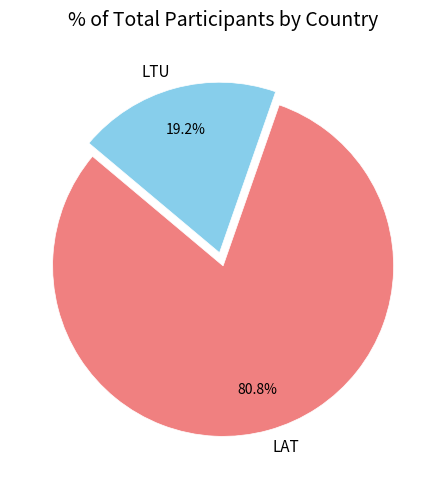

Approximately how many times larger is the value at LAT compared to LTU?

4.2